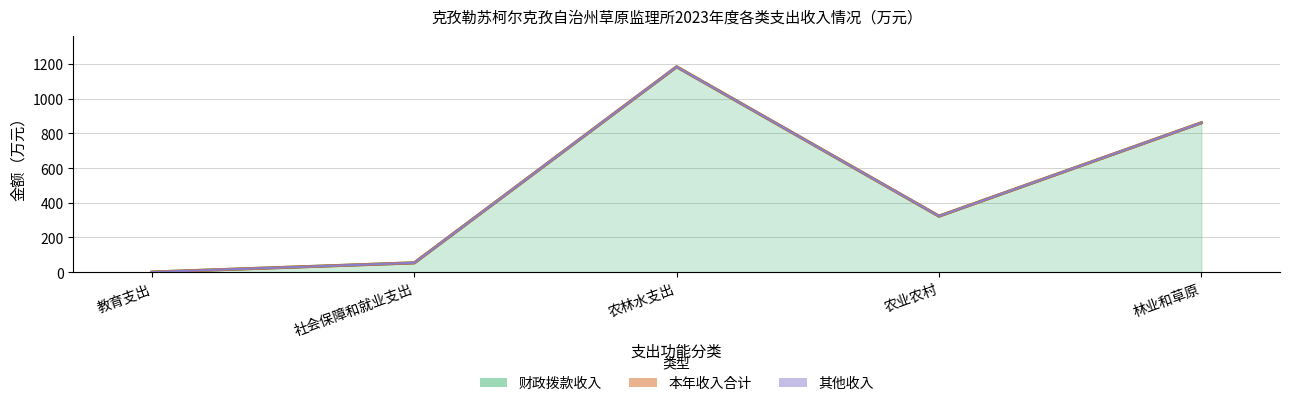

True or false: 本年收入合计 and 财政拨款收入 intersect in this chart.

False